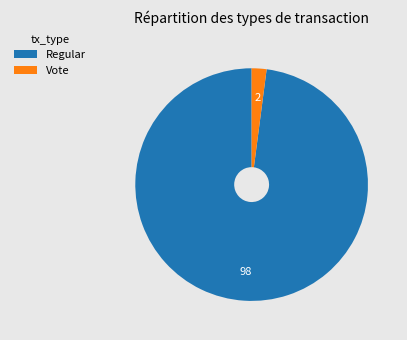

Which slice is the largest?

Regular